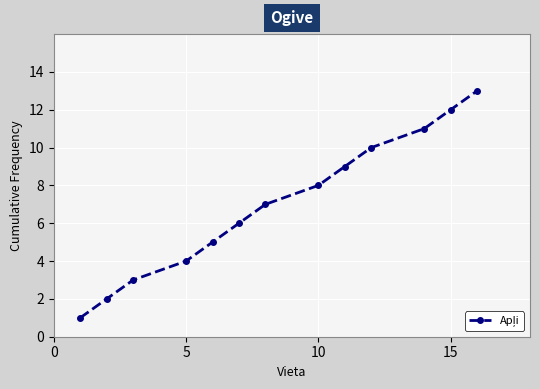

What is the maximum value shown in the chart?

13